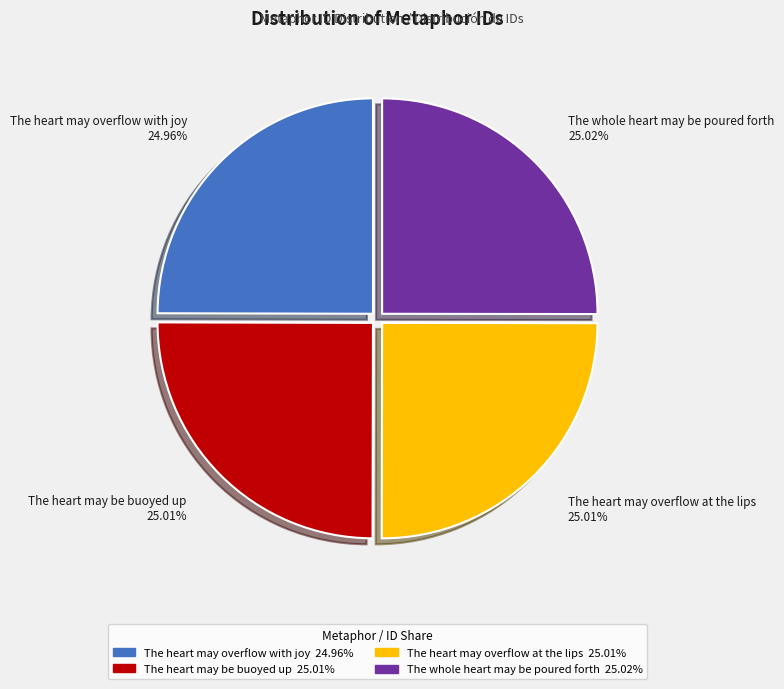

How many slices are in this pie chart?

4